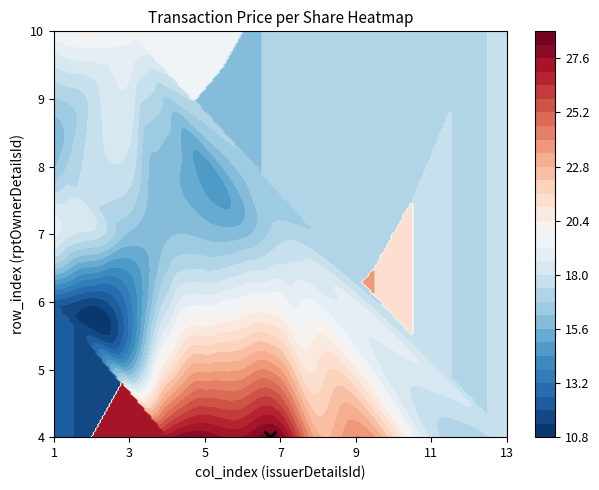

What is the total value across all series at 12?

17.0